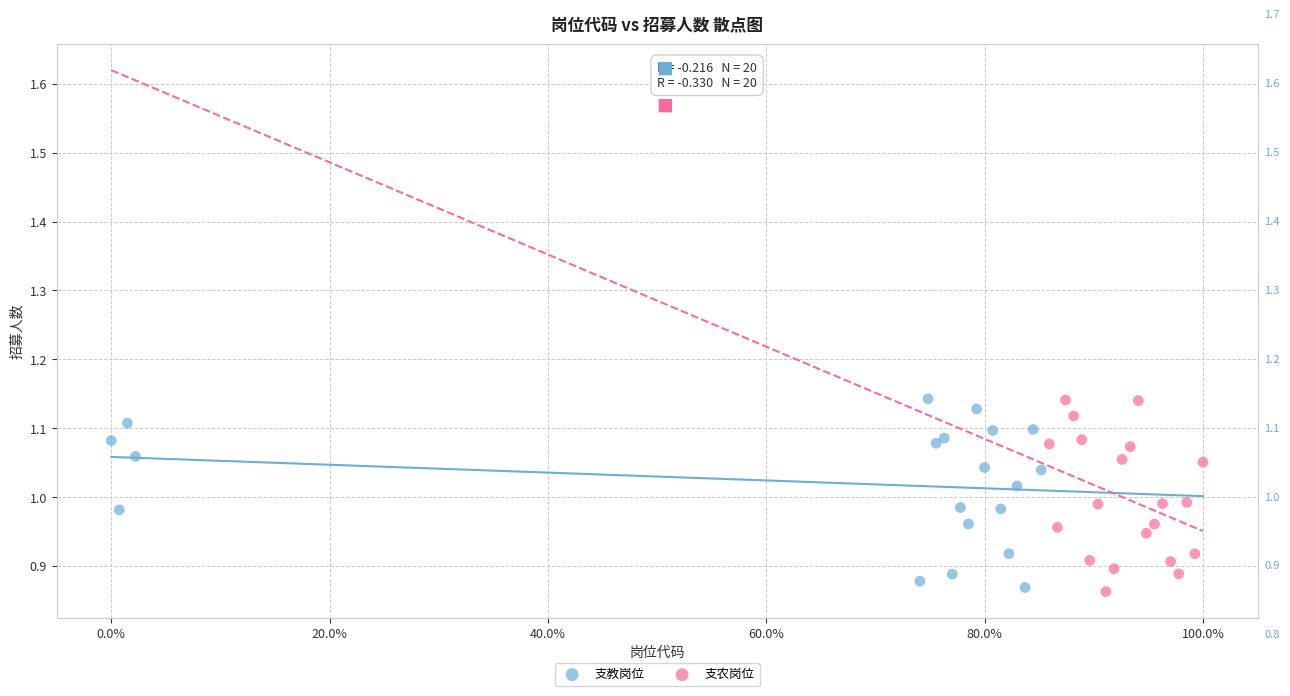

What are all the series names shown in the legend?

支教岗位, 支农岗位